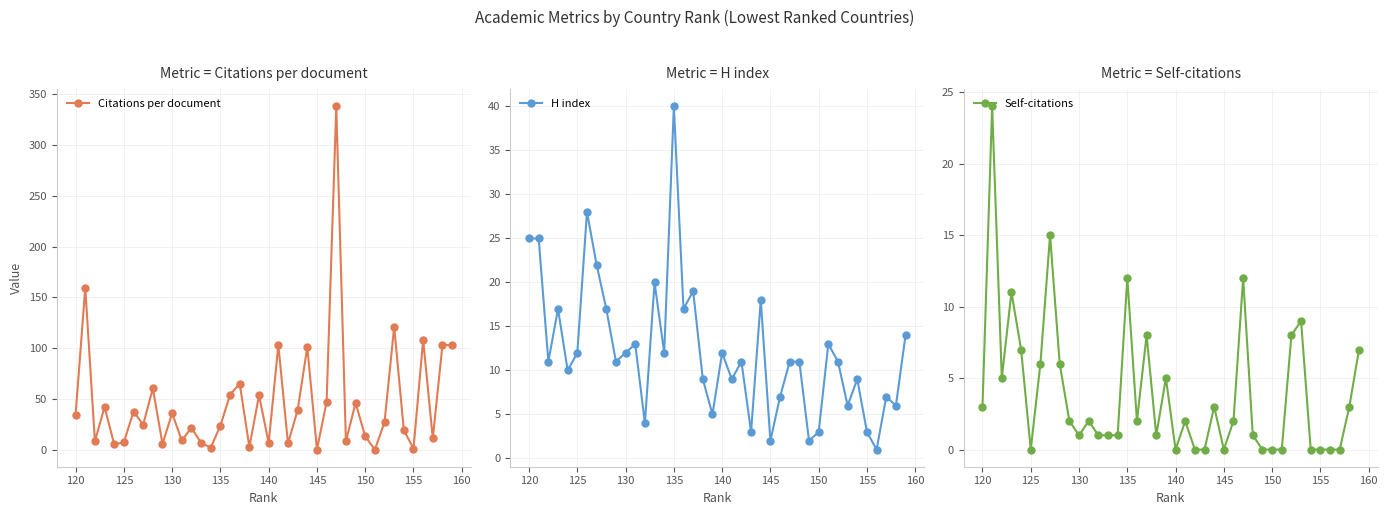

At which label does H index reach its peak?

135